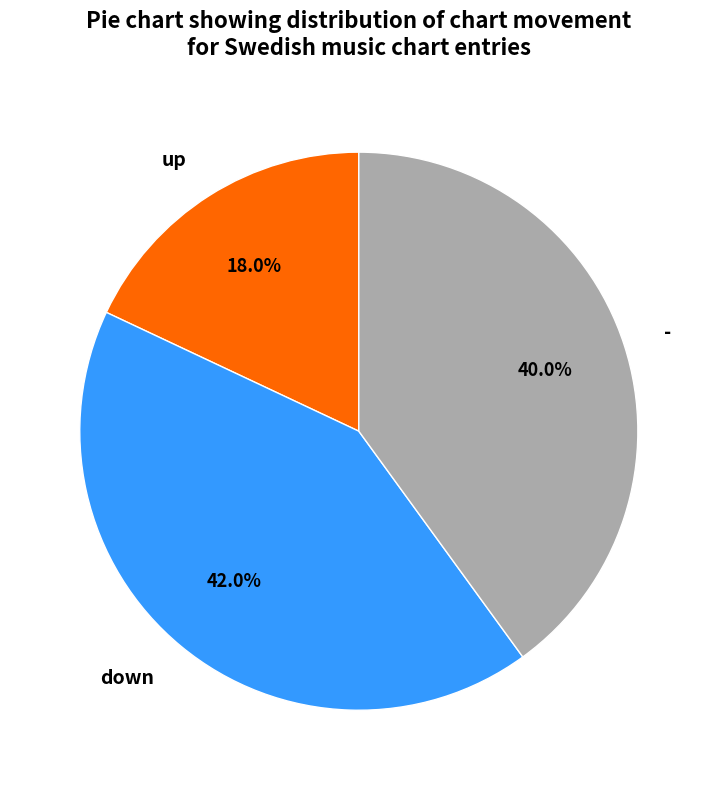

Which category has the biggest portion of the pie?

down